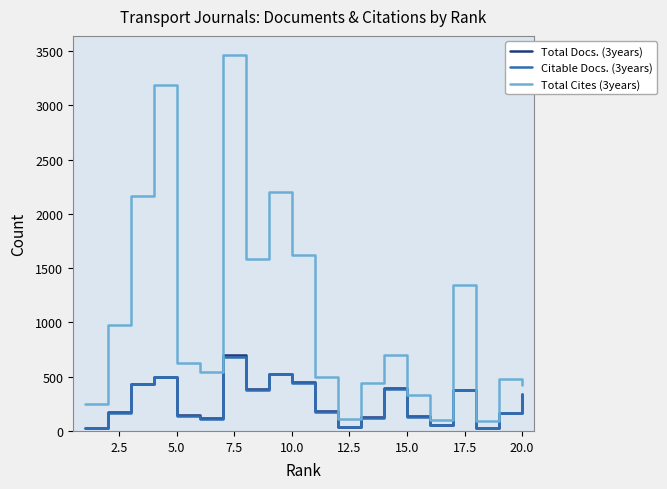

True or false: Citable Docs. (3years) and Total Cites (3years) intersect in this chart.

False